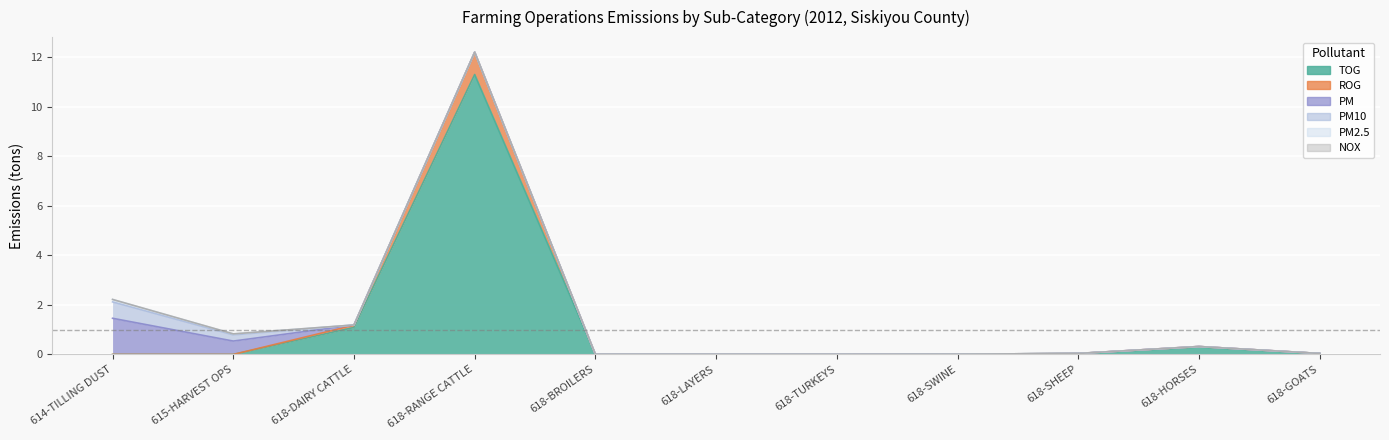

True or false: ROG and PM2.5 intersect in this chart.

True